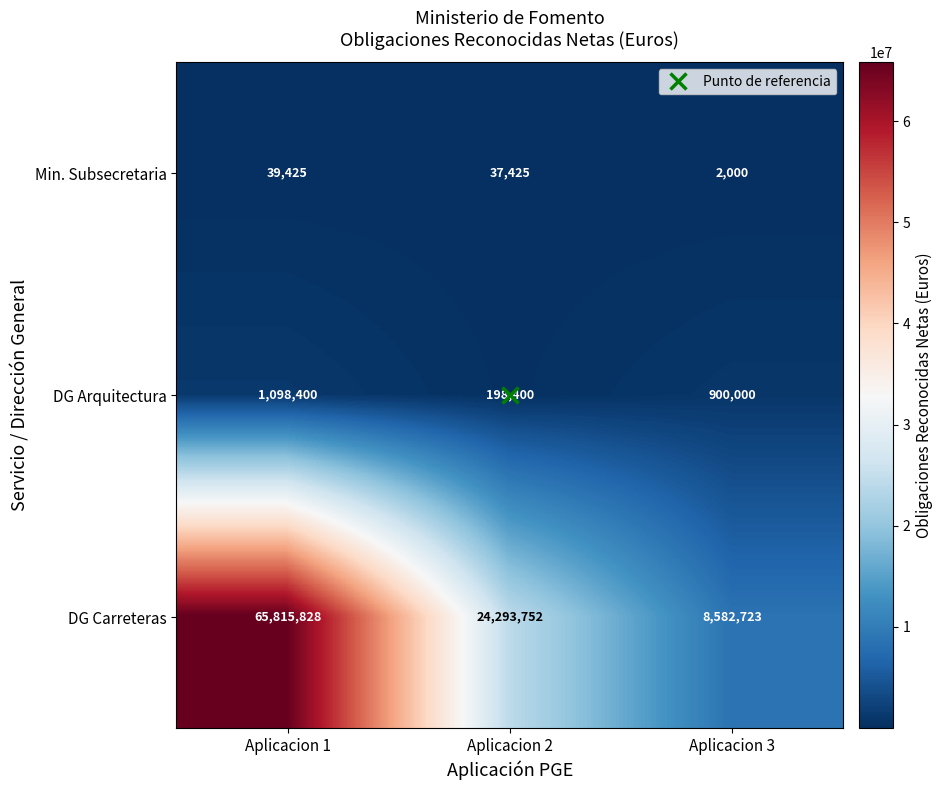

What is the difference between the highest and lowest values at Aplicacion 1?

65776403